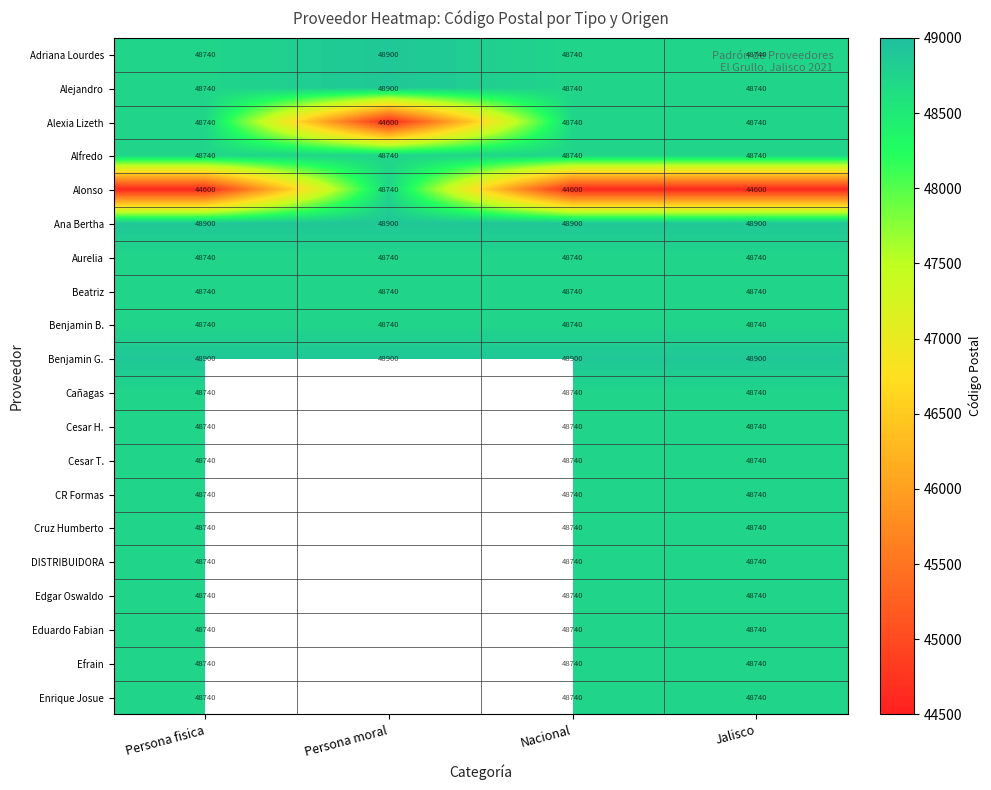

What is the minimum value for Alexia Lizeth?

44600